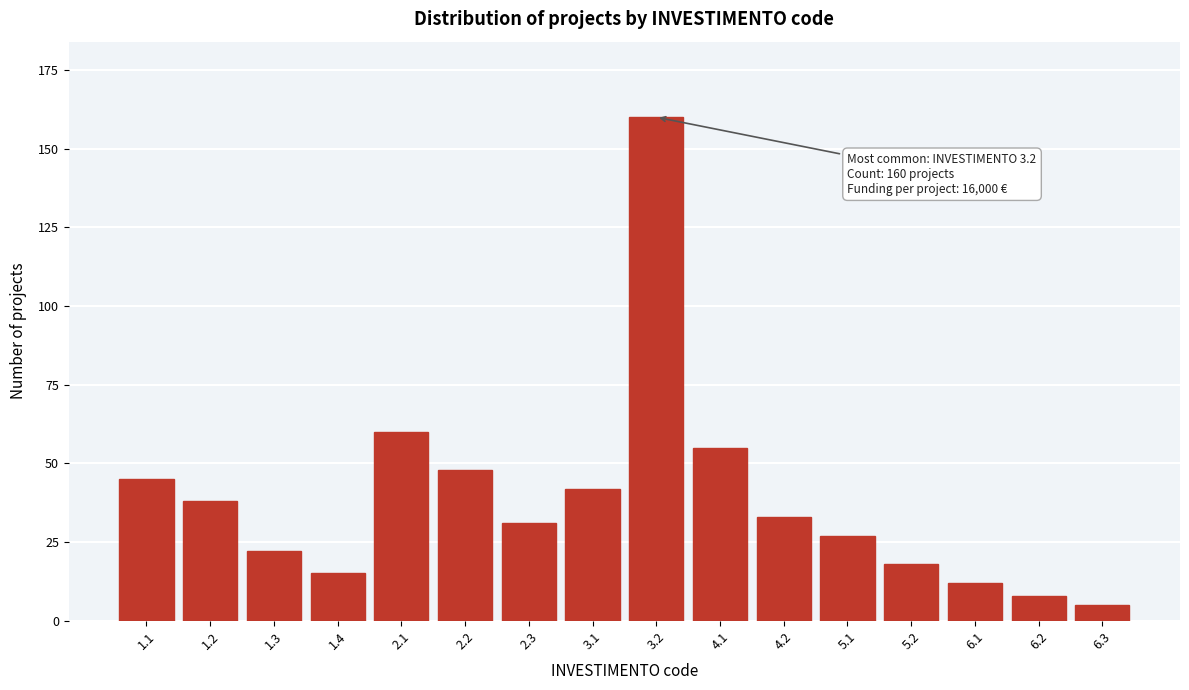

Reading left to right, list all the values displayed in this chart.

1.1=45	1.2=38	1.3=22	1.4=15	2.1=60	2.2=48	2.3=31	3.1=42	3.2=160	4.1=55	4.2=33	5.1=27	5.2=18	6.1=12	6.2=8	6.3=5